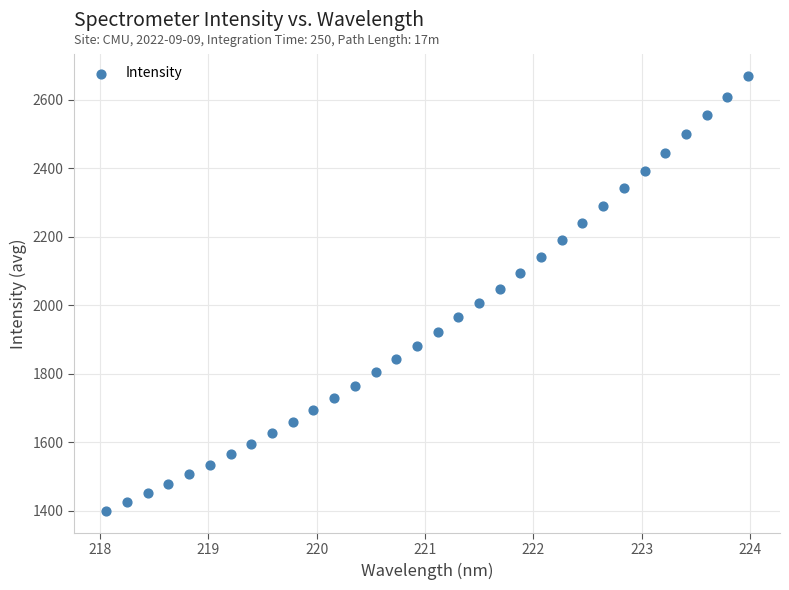

What is the range of Y values (max minus min)?

1271.3